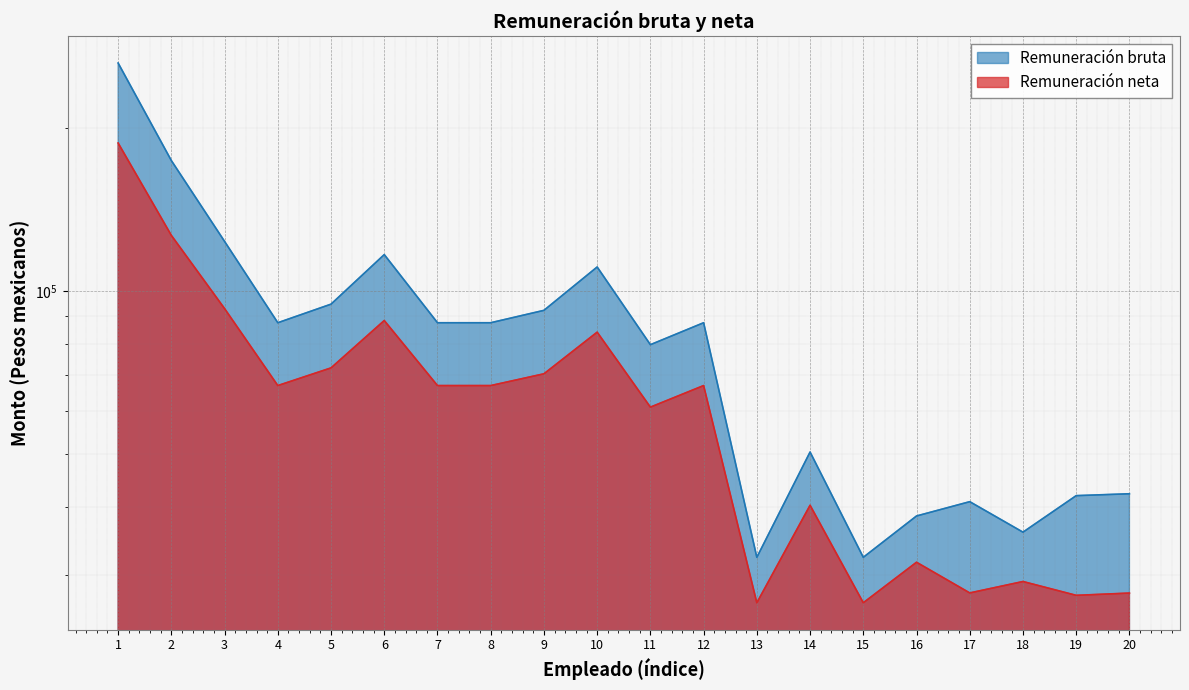

Rank the series at 1 from highest to lowest value.

Remuneración bruta, Remuneración neta